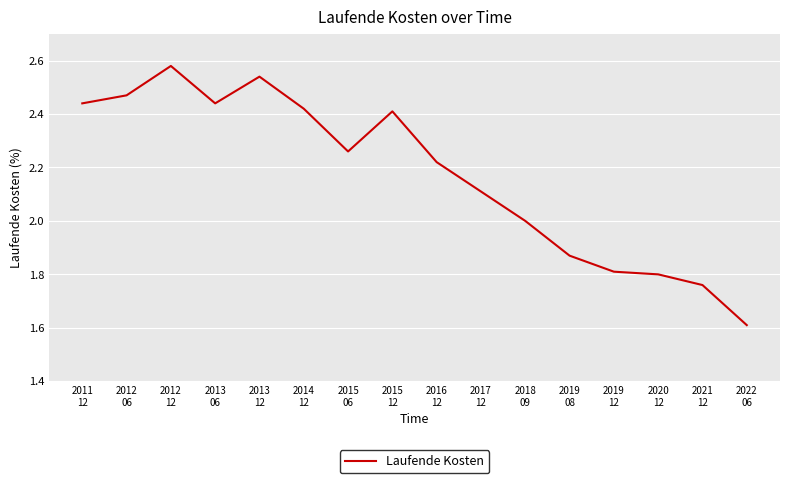

The value at 2015
06 is 1.3. True or false?

False